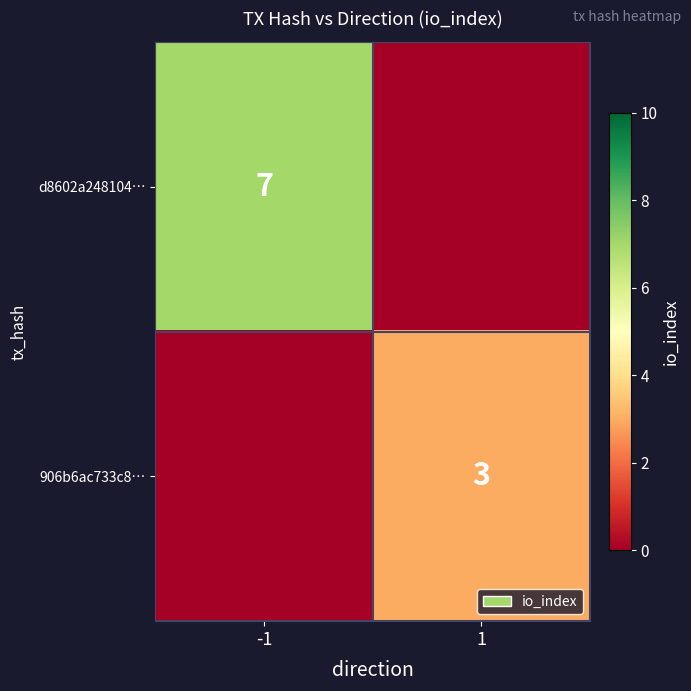

Is the value of 906b6ac733c8… at 1 greater than the value of d8602a248104… at -1?

No